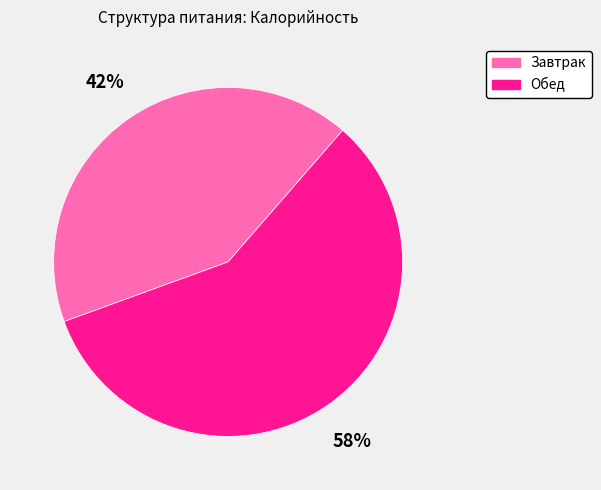

What percentage is the Обед slice, to the nearest percent?

58%